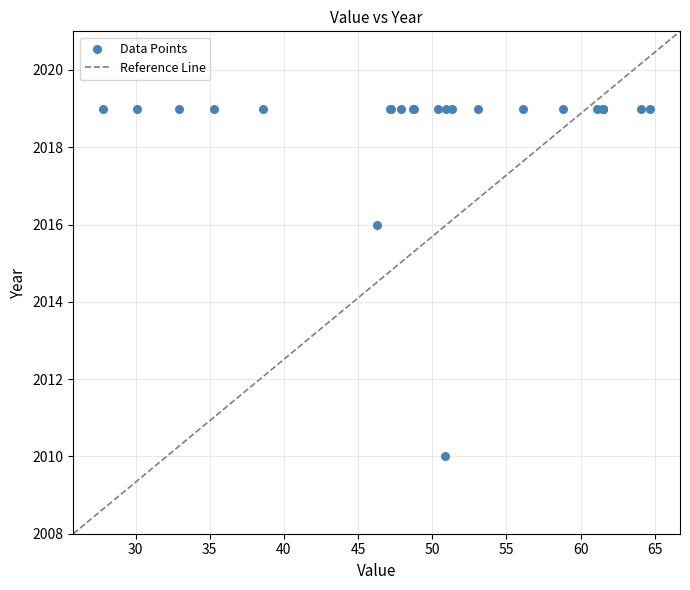

What Y value in the scatter plot is closest to 2014?

2016